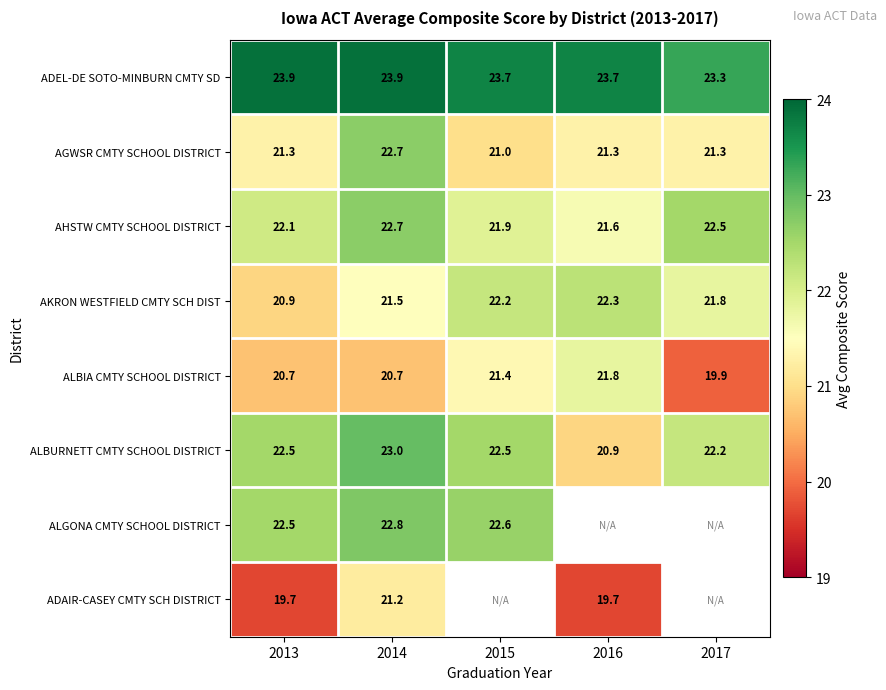

What is the spread (max minus min) of values at 2014?

3.2